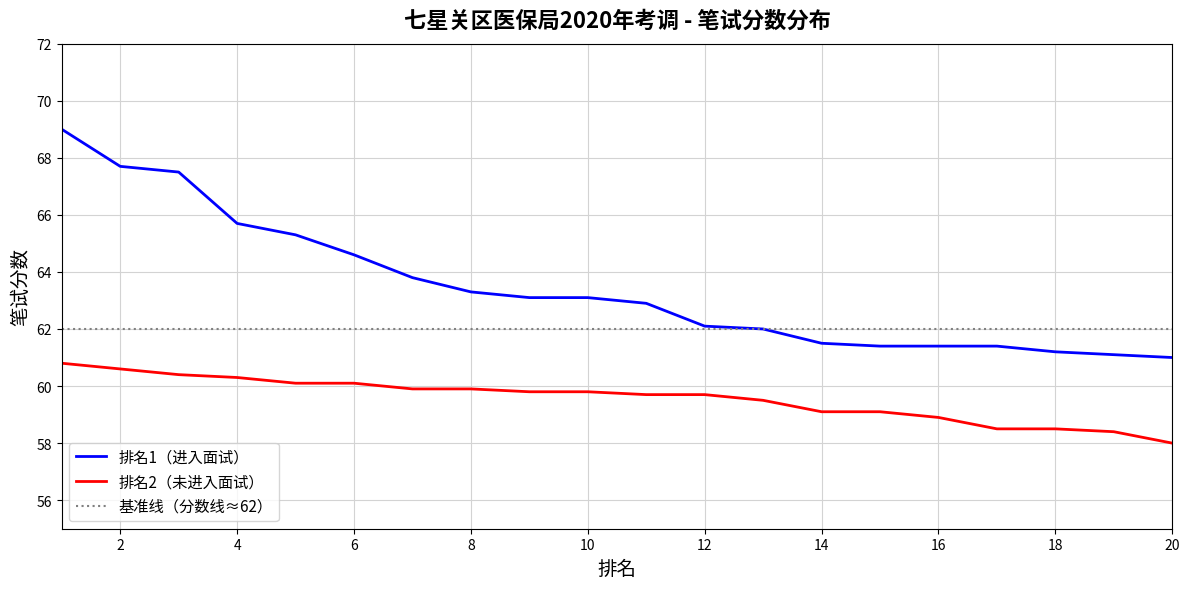

Reading right to left, what are all the values shown in this chart?

排名1（进入面试）: 61.0	61.1	61.2	61.4	61.4	61.4	61.5	62.0	62.1	62.9	63.1	63.1	63.3	63.8	64.6	65.3	65.7	67.5	67.7	69.0
排名2（未进入面试）: 58.0	58.4	58.5	58.5	58.9	59.1	59.1	59.5	59.7	59.7	59.8	59.8	59.9	59.9	60.1	60.1	60.3	60.4	60.6	60.8
基准线（分数线≈62）: 62.0	62.0	62.0	62.0	62.0	62.0	62.0	62.0	62.0	62.0	62.0	62.0	62.0	62.0	62.0	62.0	62.0	62.0	62.0	62.0